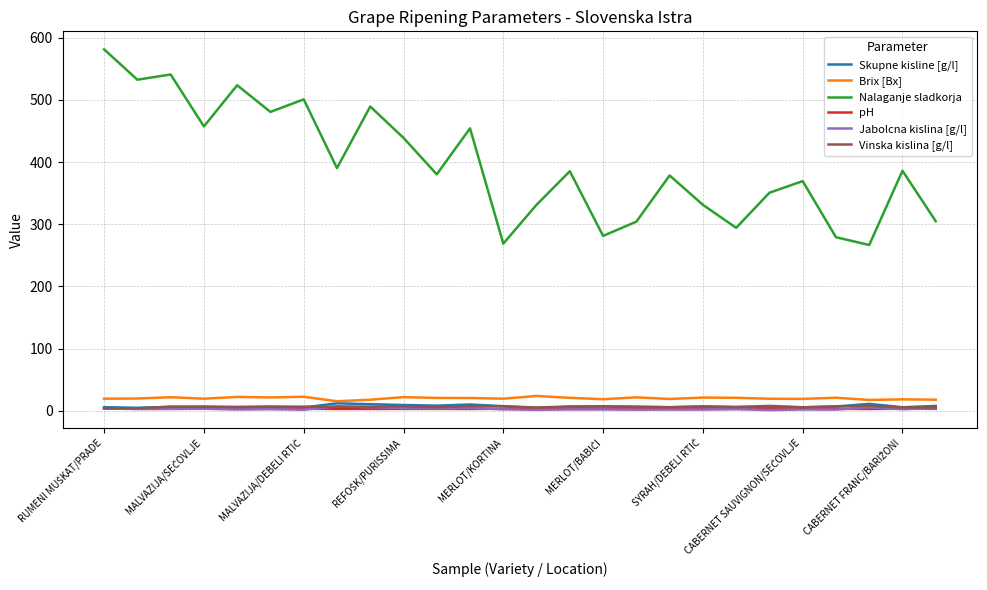

Which series has the largest total across all categories?

Nalaganje sladkorja